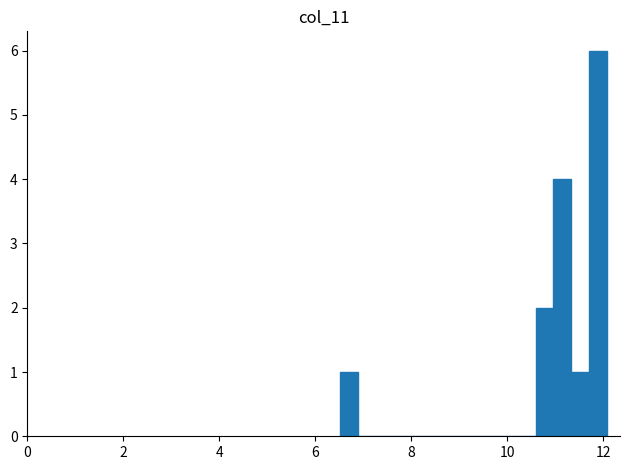

Read against the x-axis, roughly where is the centre of the tallest bar?

11.8